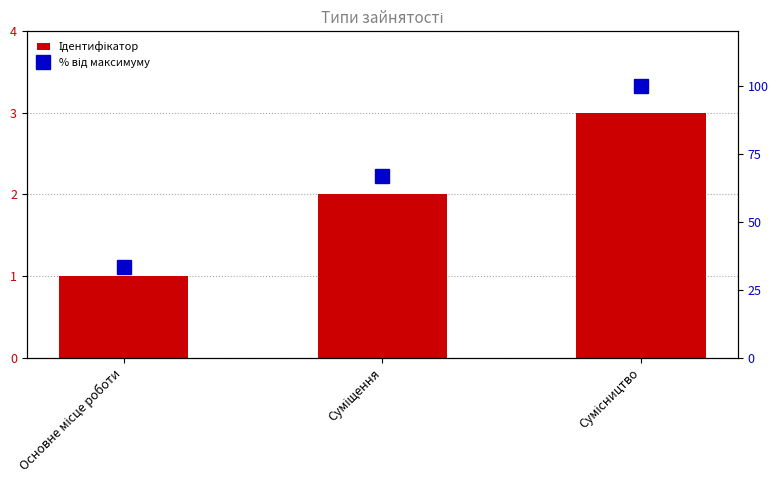

Which category has the highest value across all series?

Сумісництво